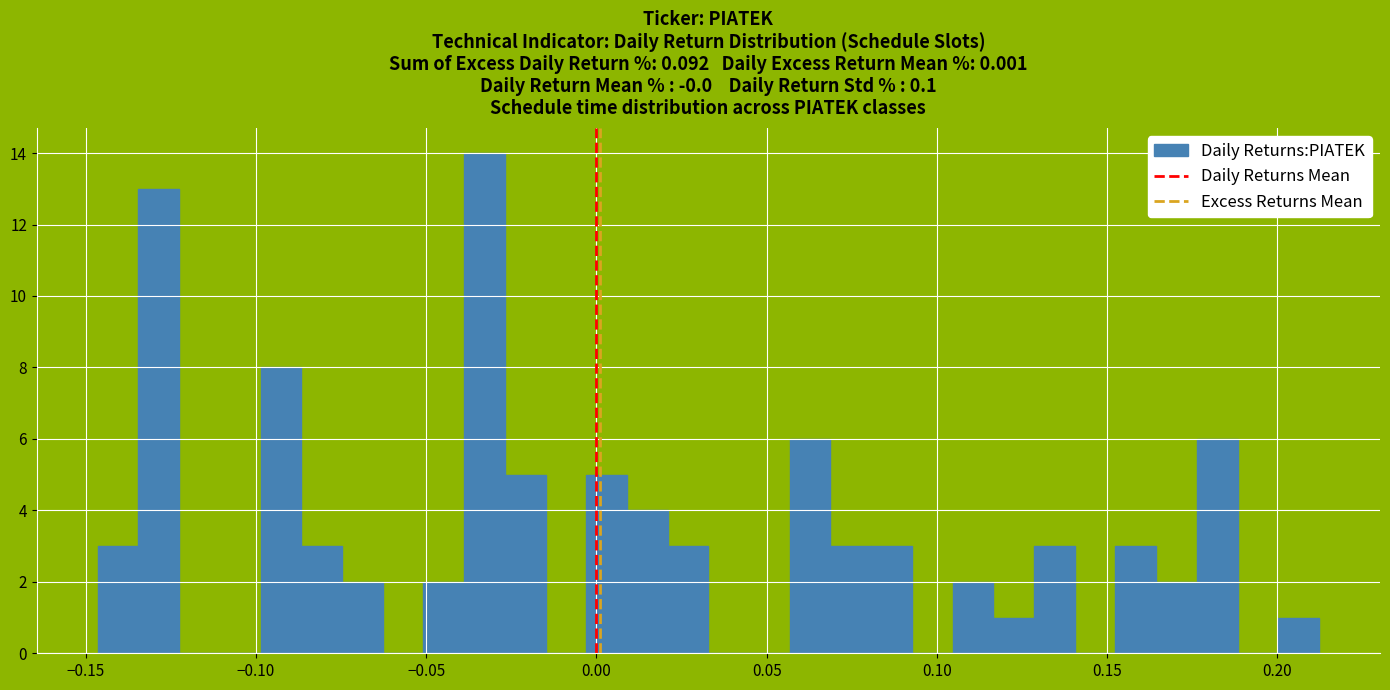

Read against the x-axis, roughly where is the centre of the tallest bar?

-0.035